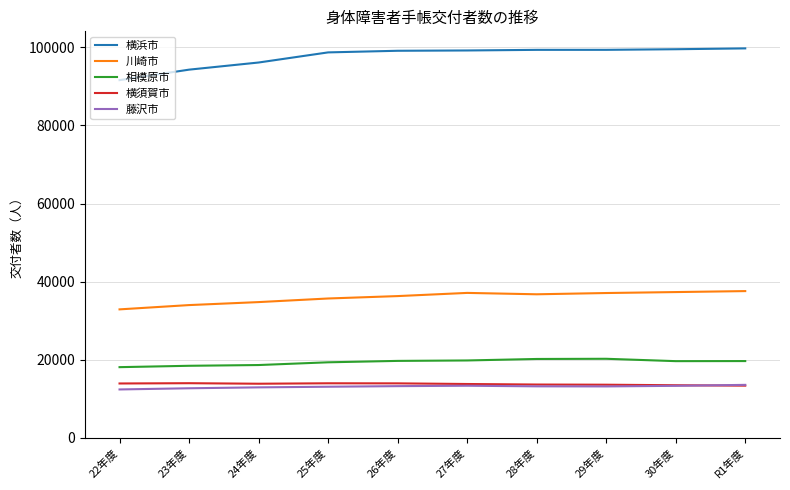

What is the smallest value displayed?

12391